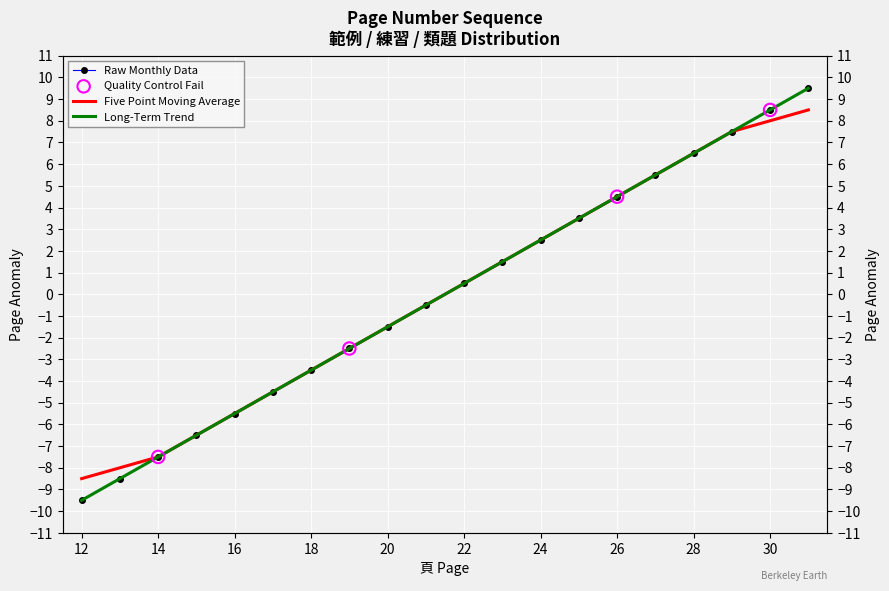

What is the change in value from 20 to 30?

+10.0